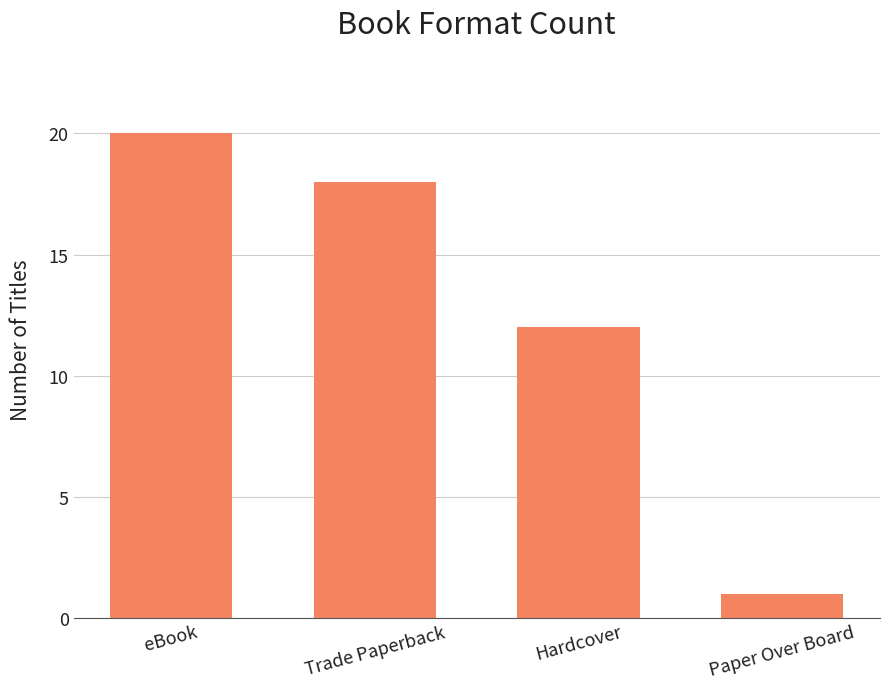

Is it true that the value at Trade Paperback is 31?

False